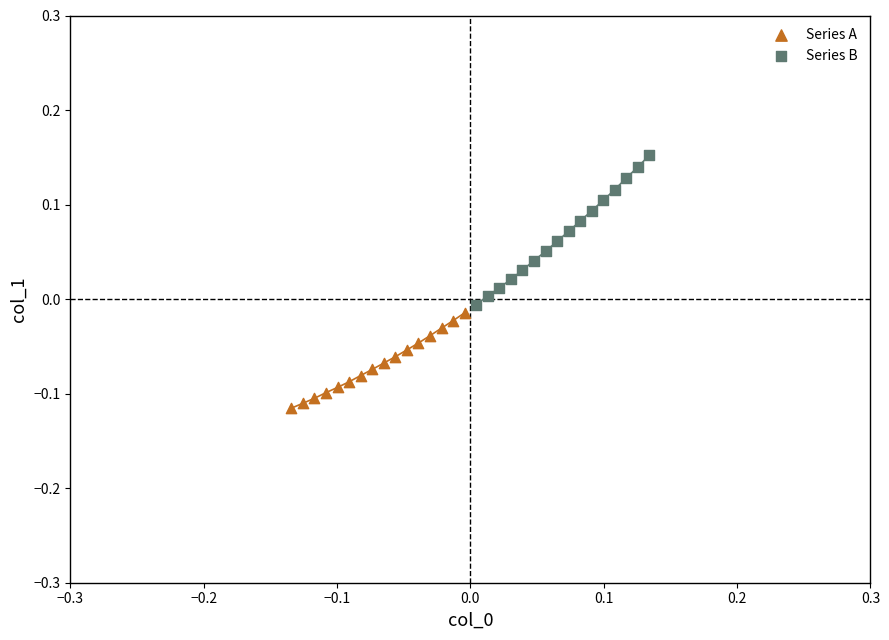

Which series reaches the maximum Y coordinate?

Series B